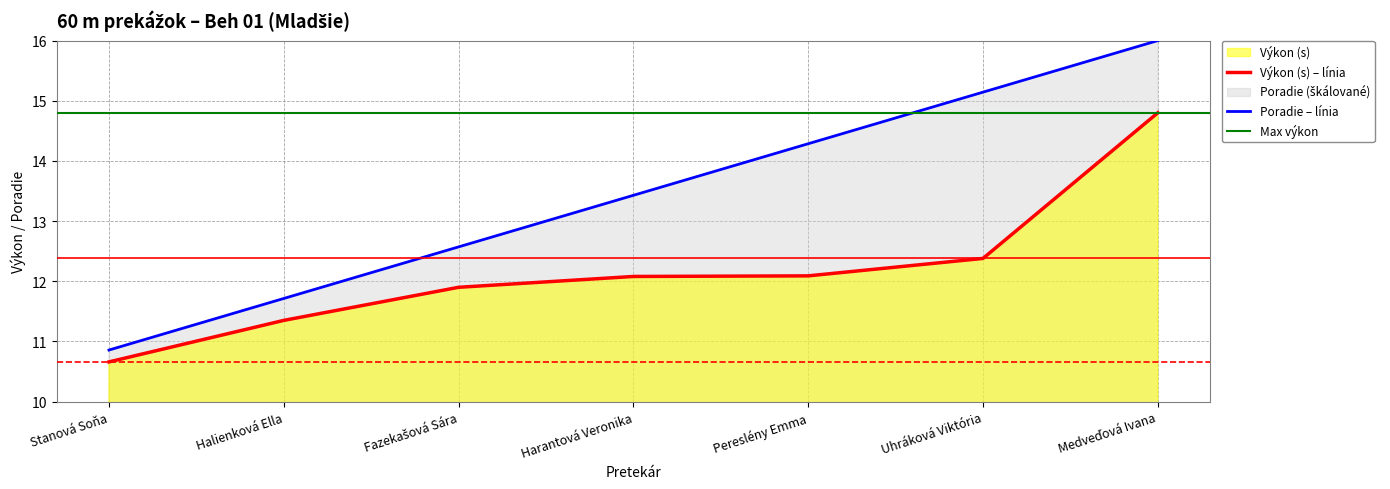

Where is Poradie nearest to the value 13?

Fazekašová Sára